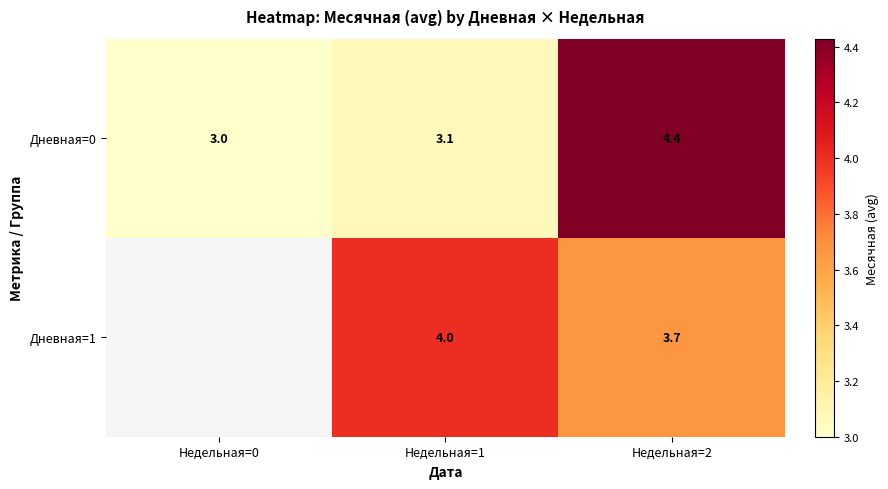

What is the difference between the highest and lowest values at Недельная=2?

0.7